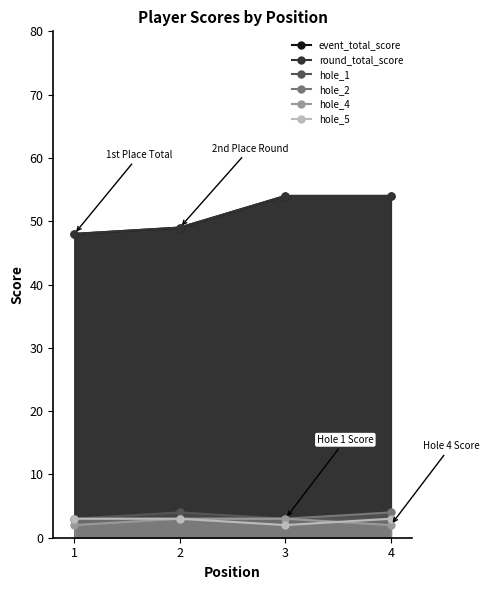

What is the difference between the maximum and second lowest values in the event_total_score series?

5